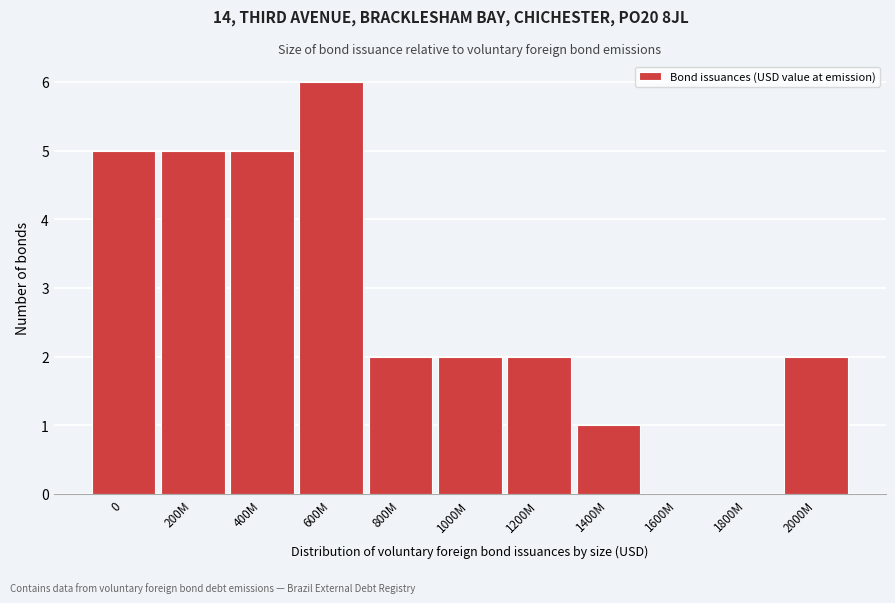

Reading right to left, list all the values displayed in this chart.

2000M=2	1800M=0	1600M=0	1400M=1	1200M=2	1000M=2	800M=2	600M=6	400M=5	200M=5	0=5